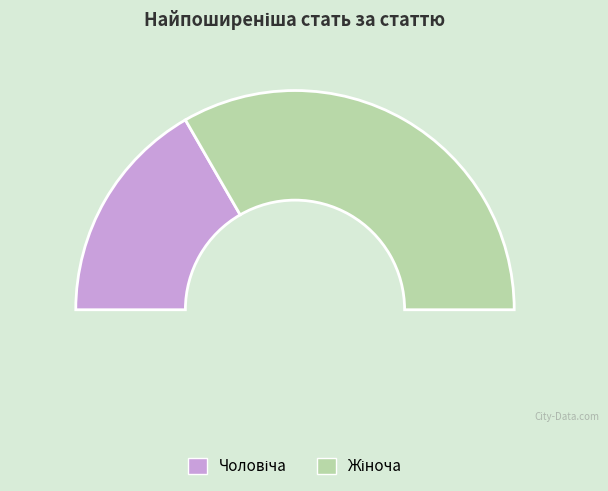

True or false: Чоловіча accounts for 19% of the total.

False